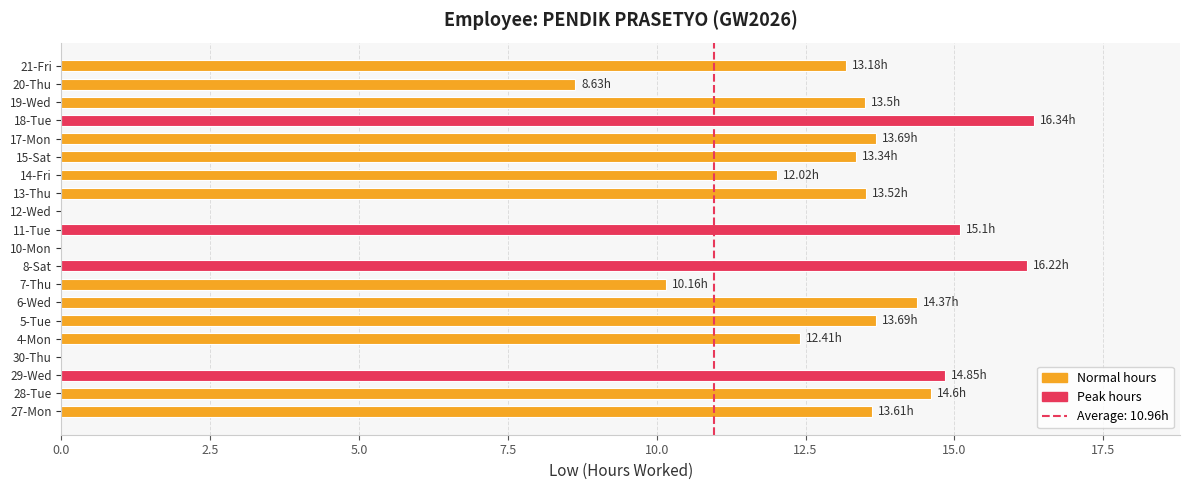

What is the sum of the values at 19-Wed and 13-Thu?

27.0